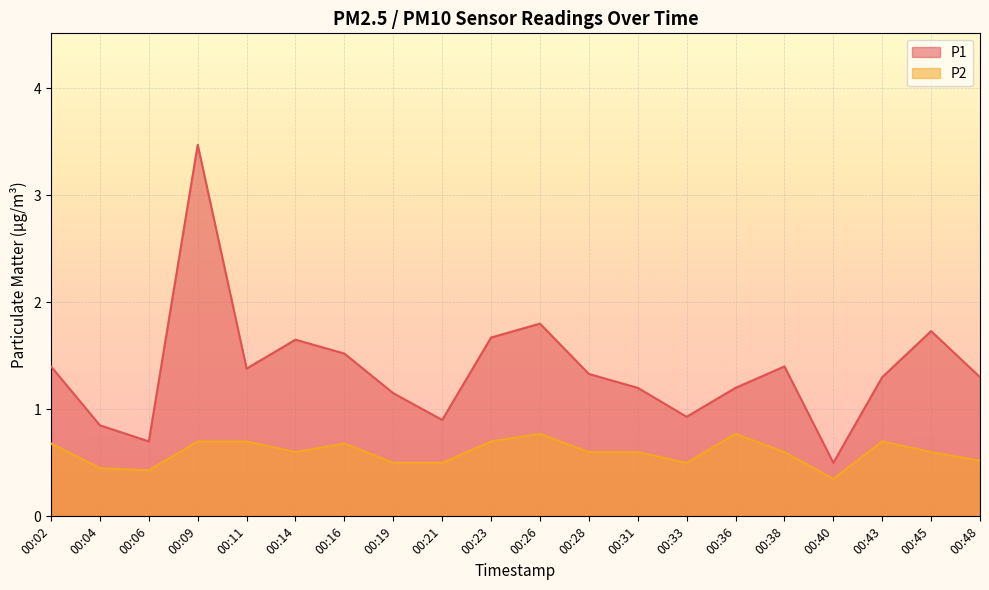

Which series changed the most between 00:06 and 00:09?

P1